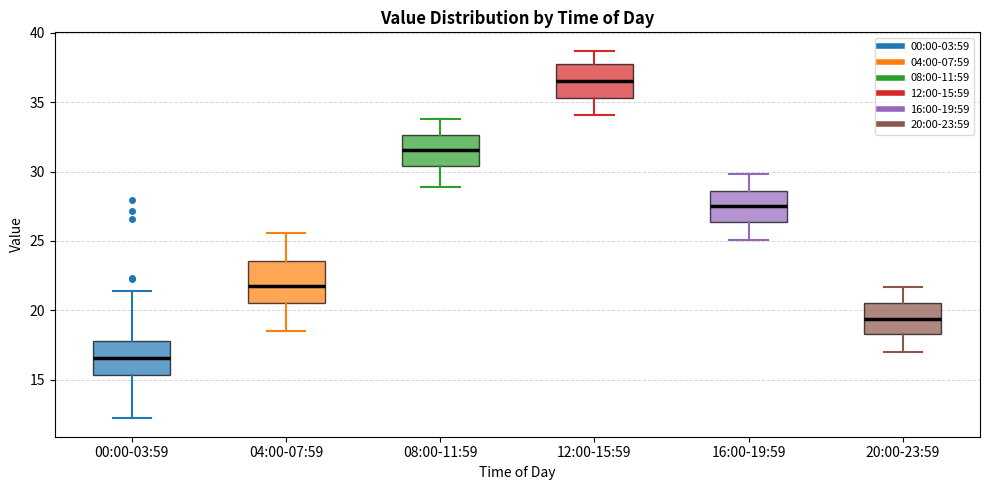

Which box has the highest median line?

12:00-15:59